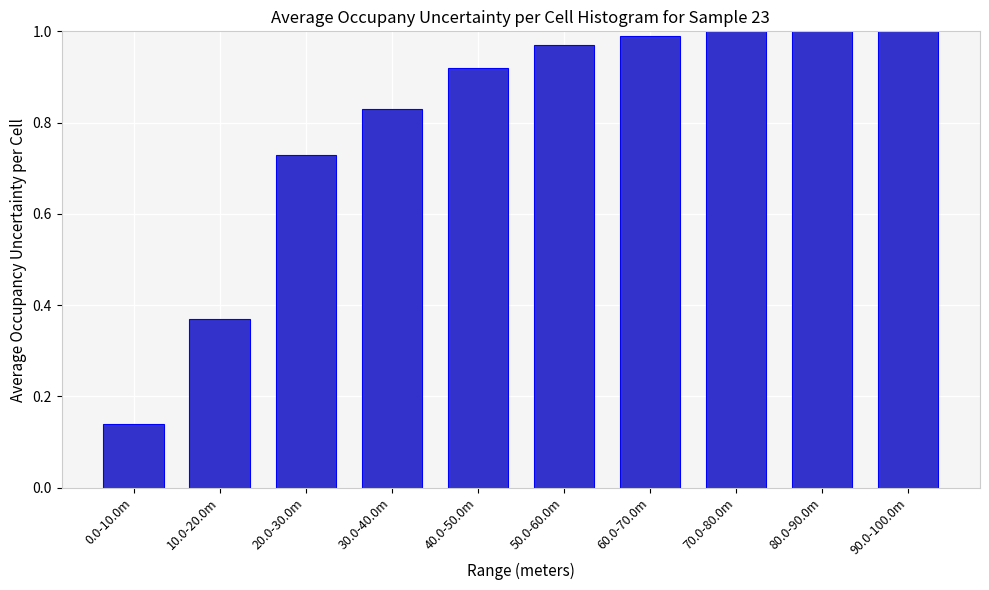

Which label corresponds to the smallest value in the chart?

0.0-10.0m